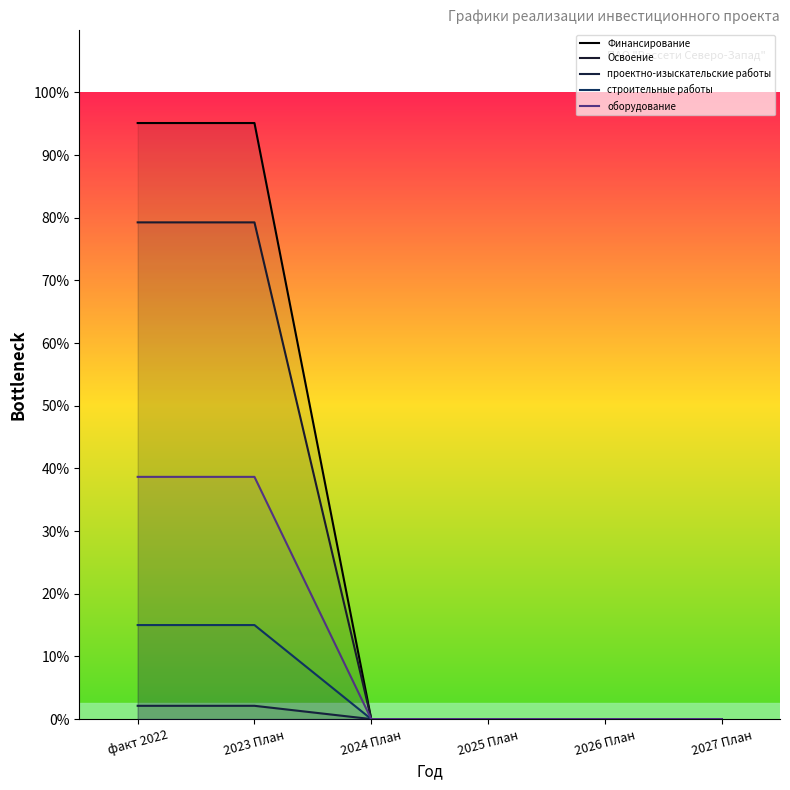

Reading left to right, transcribe all the data shown in this chart.

Финансирование: 19025551	19025551	0	0	0	0
Освоение: 15854626	15854626	0	0	0	0
проектно-изыскательские работы: 423961	423961	0	0	0	0
строительные работы: 3001347	3001347	0	0	0	0
оборудование: 7731338	7731338	0	0	0	0